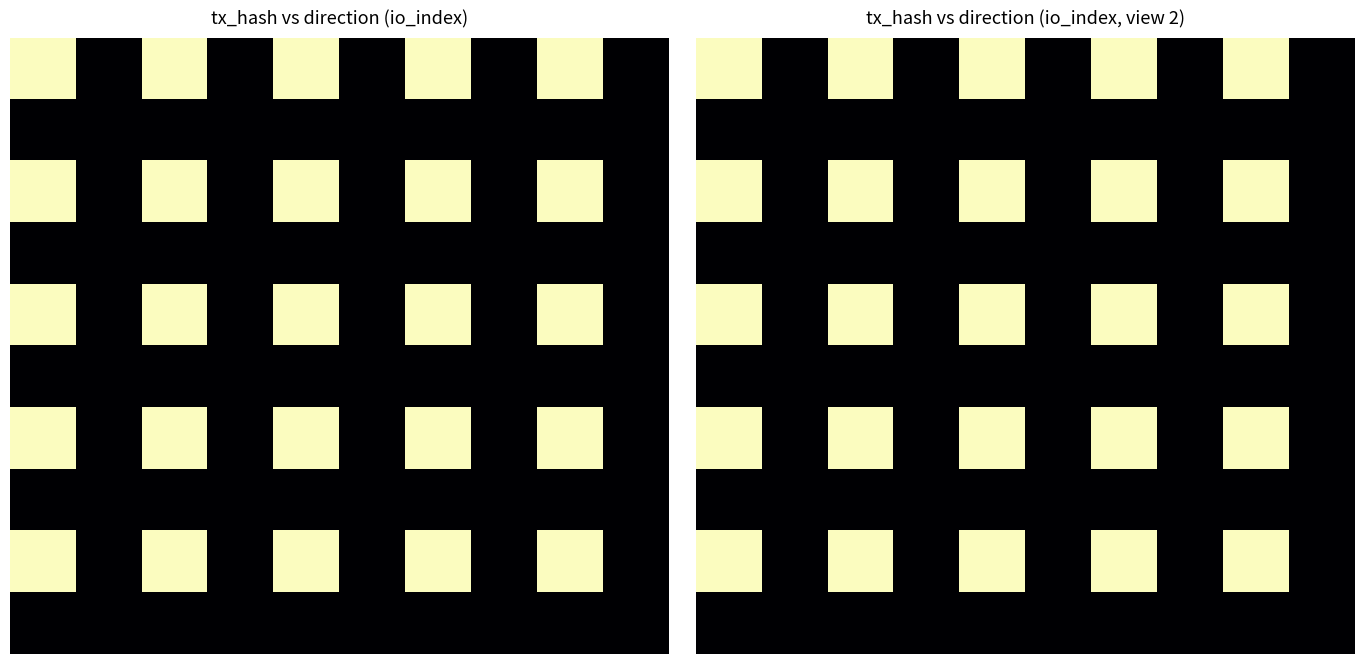

What is the spread (max minus min) of values at 2?

1584